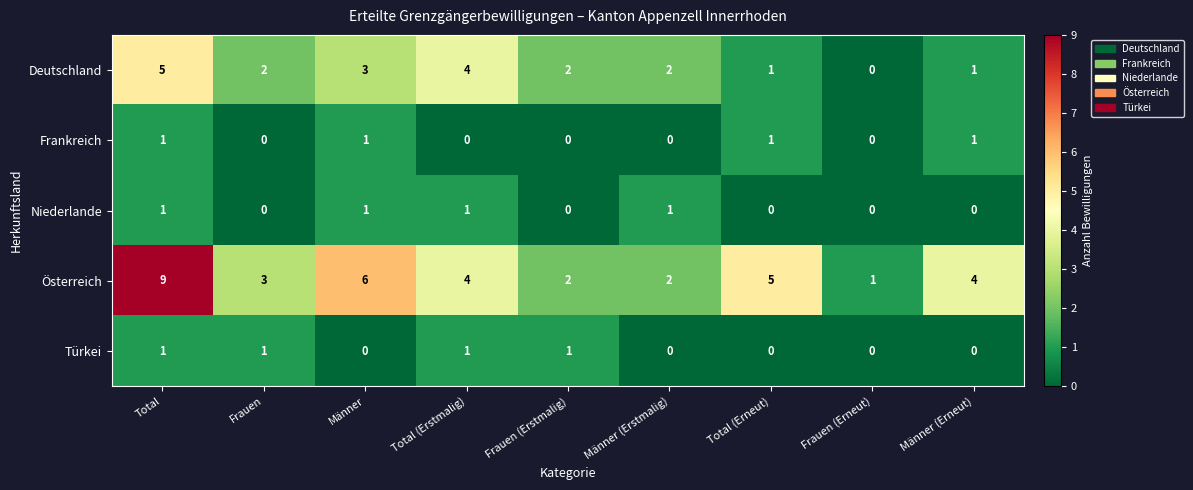

What is the total value across all series at Männer?

11